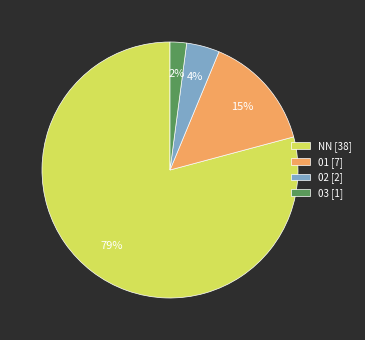

To the nearest percent, what is the combined percentage of NN [38] and 03 [1]?

81%